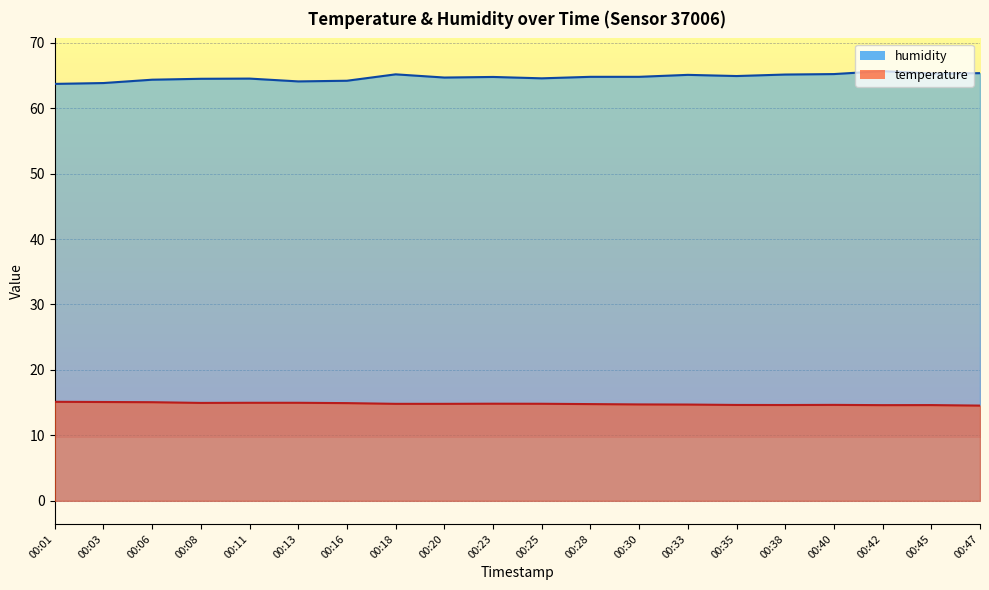

What is the difference between the highest and lowest values at 00:45?

50.7